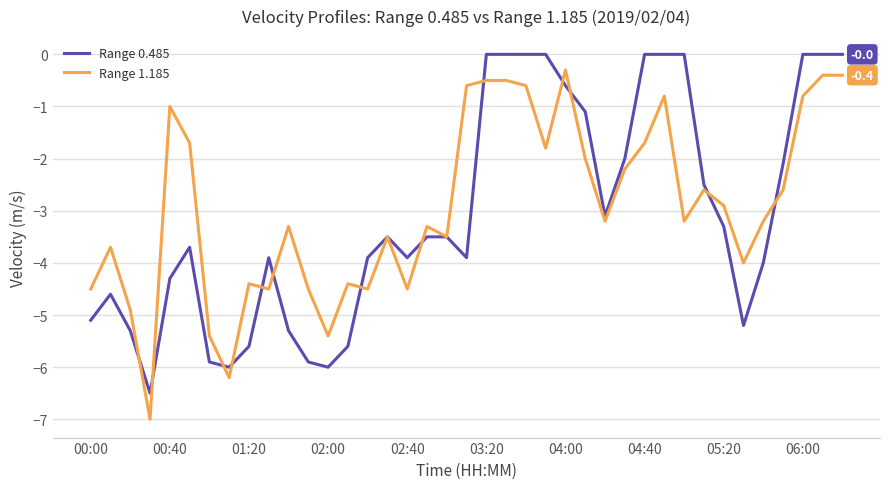

Which series has the widest spread of values?

Range 1.185